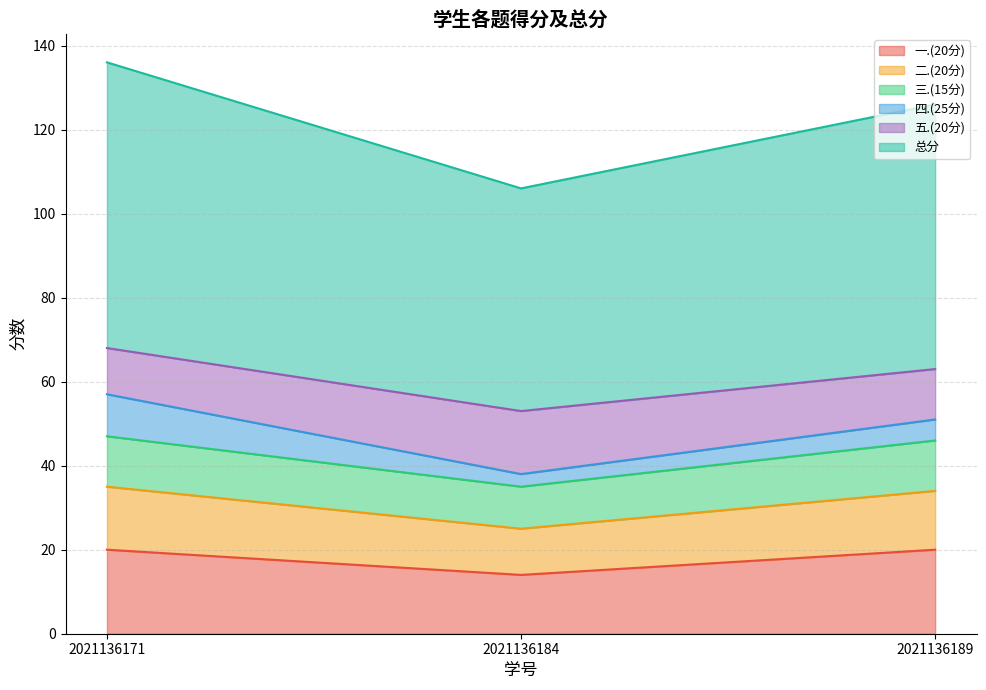

Does the chart have visible grid lines?

Yes